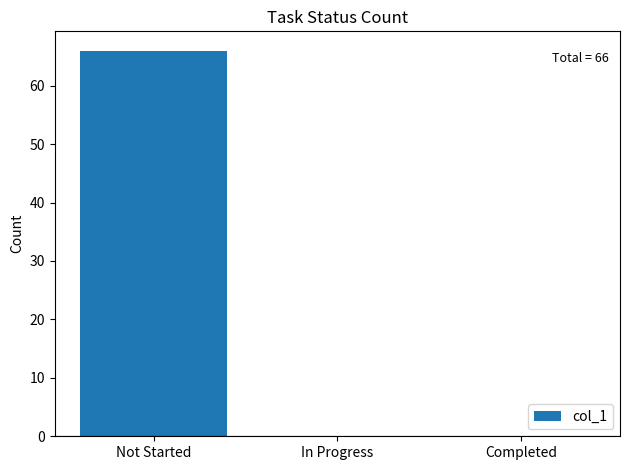

Reading left to right, what are all the values shown in this chart?

66	0	0